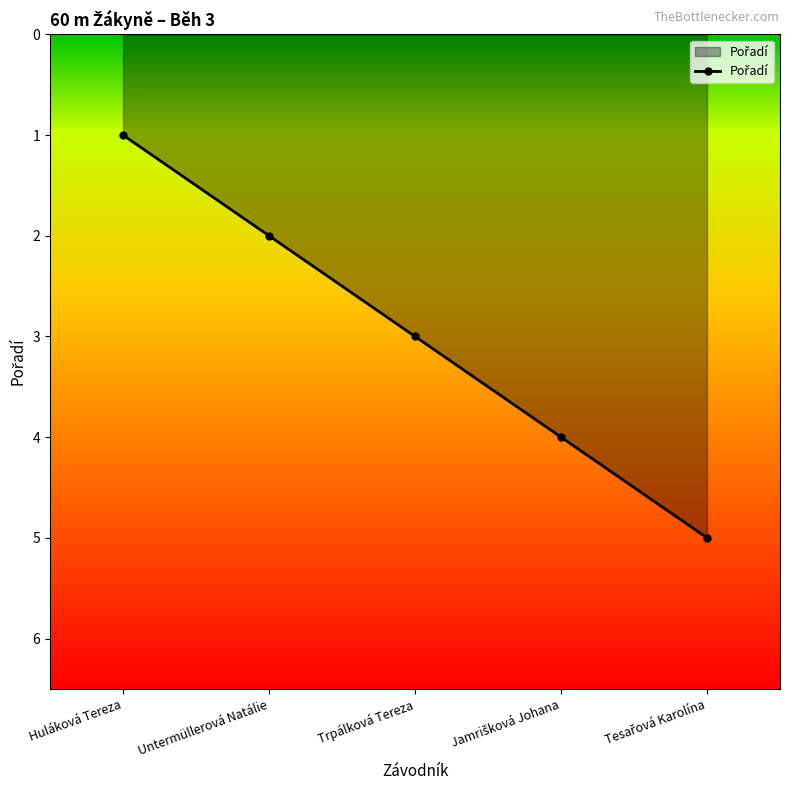

How many series are shown in this chart?

1